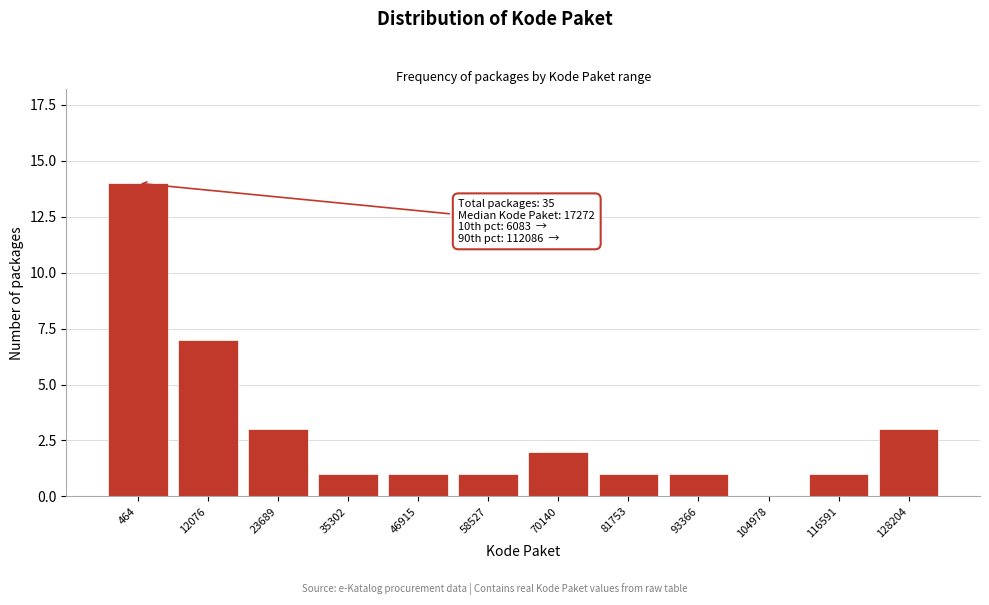

Reading left to right, transcribe all the data shown in this chart.

464=14	12076=7	23689=3	35302=1	46915=1	58527=1	70140=2	81753=1	93366=1	104978=0	116591=1	128204=3